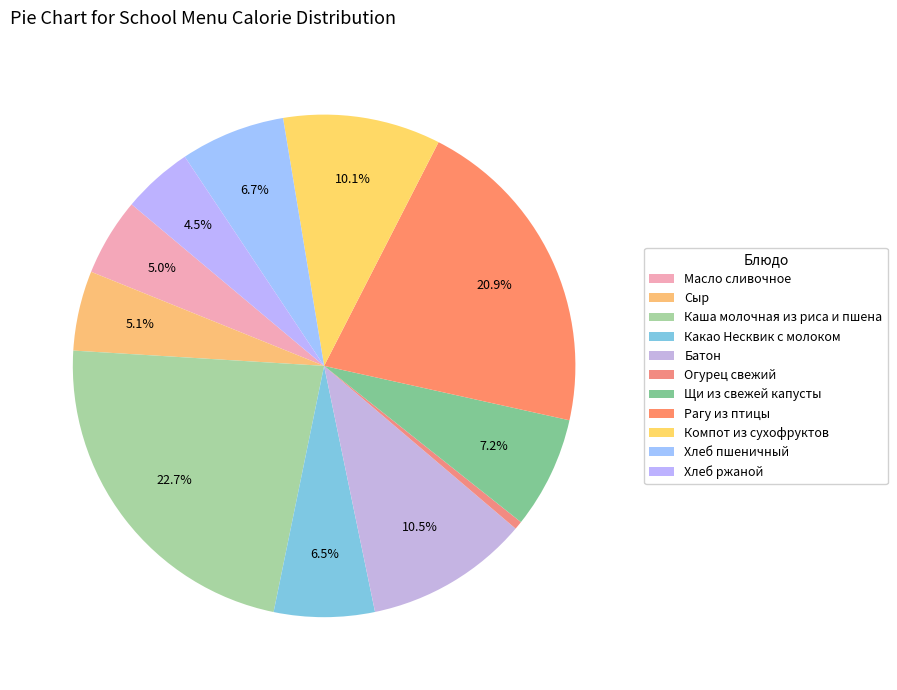

Is Батон the majority of the pie?

No